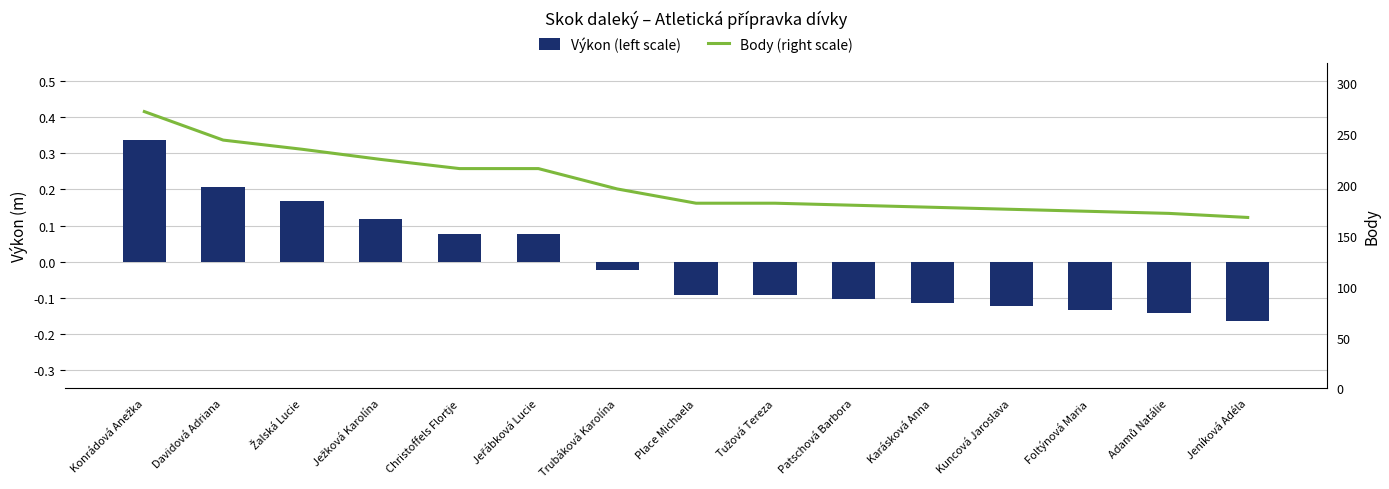

Reading left to right, what are all the values shown in this chart?

Výkon (left scale): 0.3	0.2	0.2	0.1	0.1	0.1	-0.0	-0.1	-0.1	-0.1	-0.1	-0.1	-0.1	-0.1	-0.2
Body (right scale): 272.0	244.0	235.0	225.0	216.0	216.0	196.0	182.0	182.0	180.0	178.0	176.0	174.0	172.0	168.0